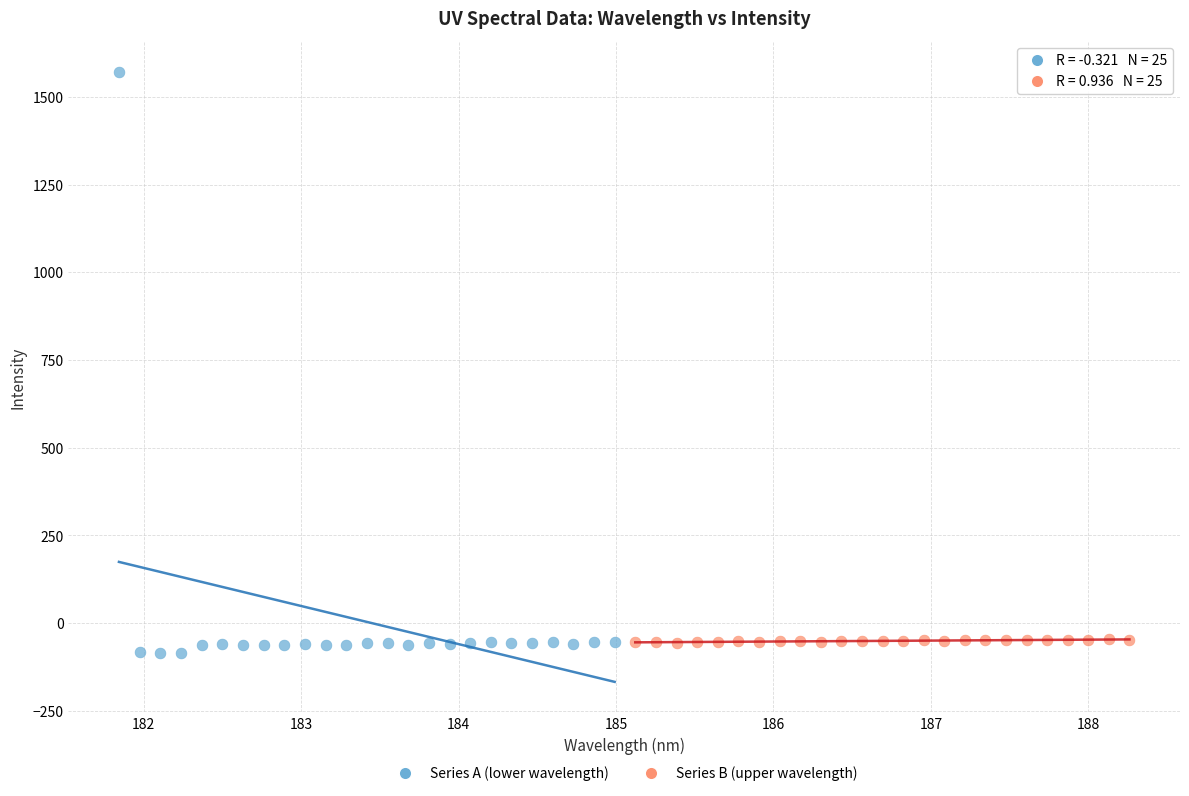

Which series contains the highest Y value?

Series A (lower wavelength)